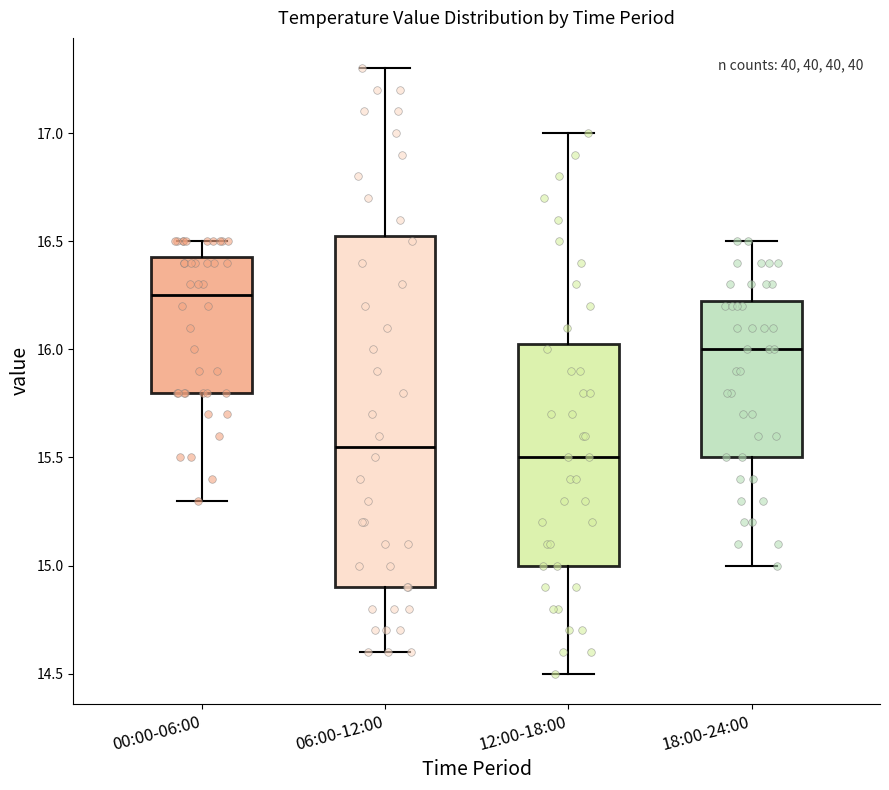

Which box is the tallest, from its lower edge to its upper edge?

06:00-12:00